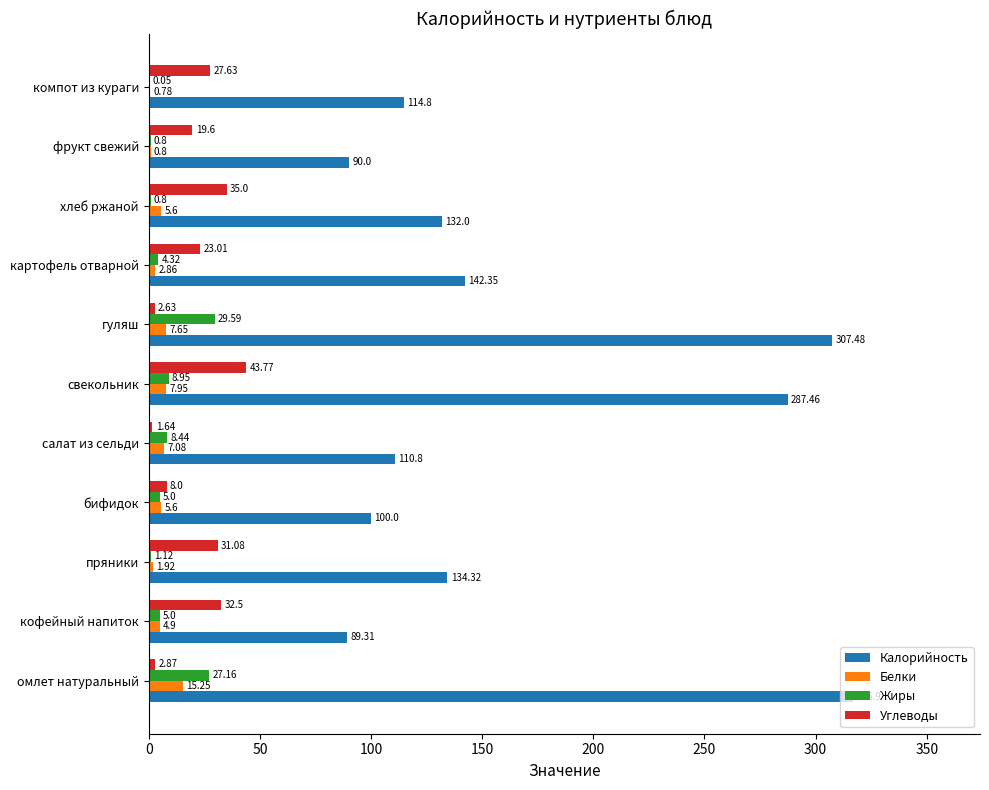

At which label is Калорийность closest to 203?

картофель отварной